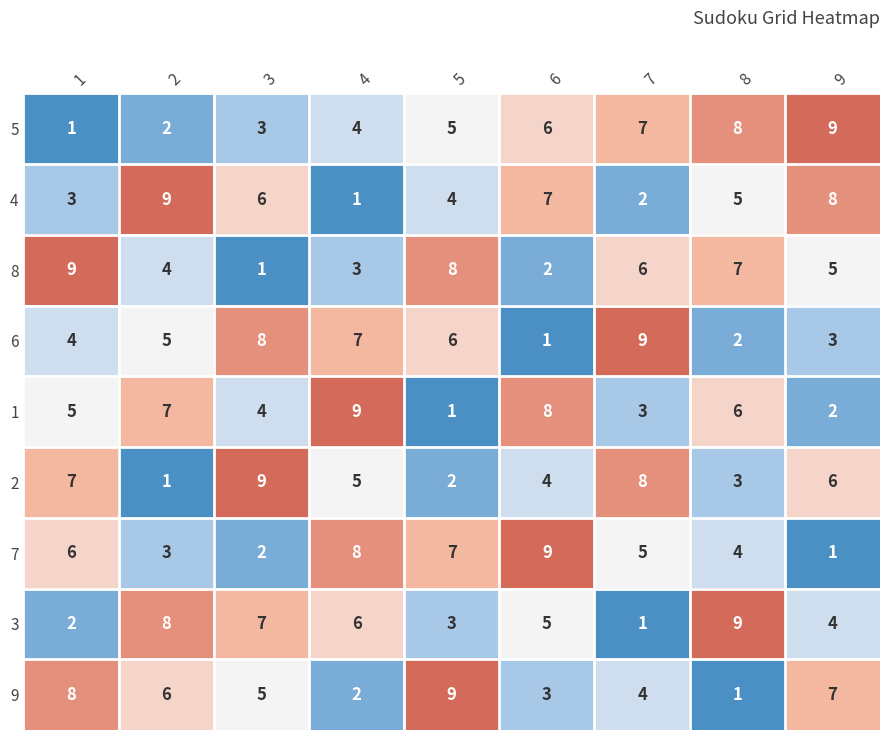

Where is 2 nearest to the value 5?

4